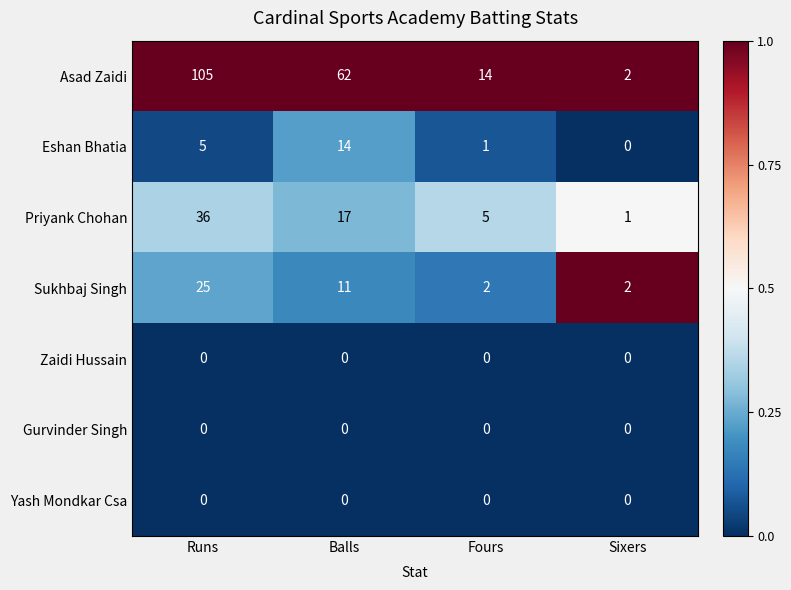

At how many categories does at least one series exceed 0?

4